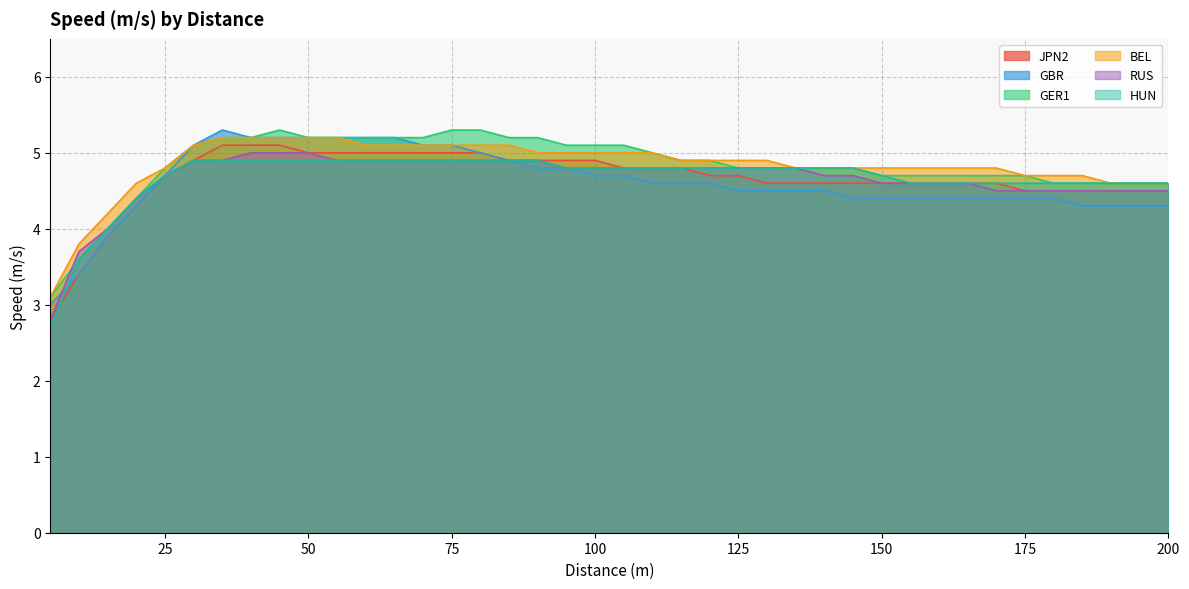

List the series in order of their peak value, lowest first.

HUN, RUS, JPN2, BEL, GBR, GER1